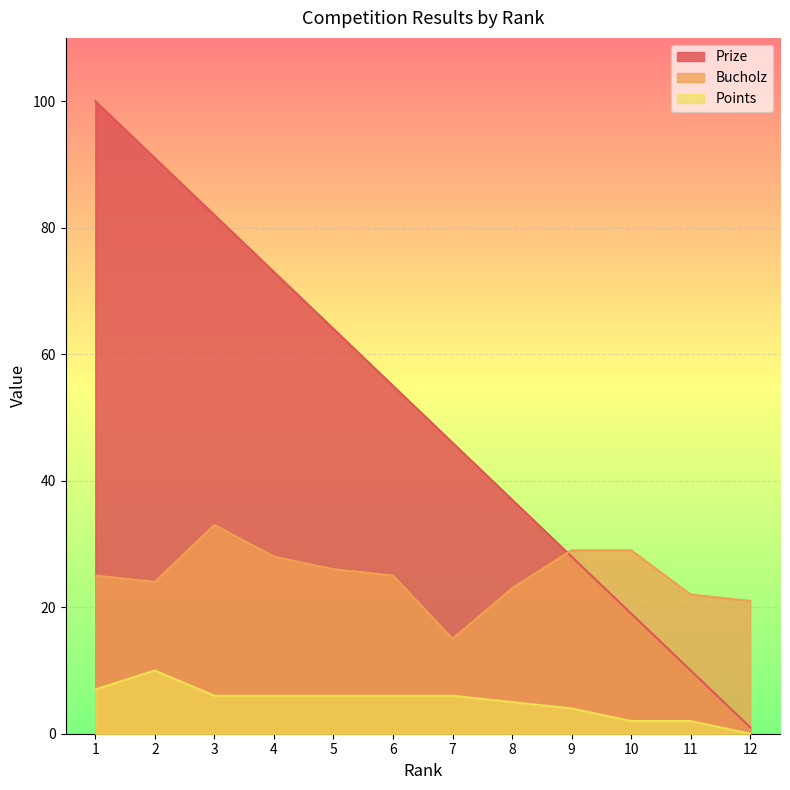

Between which two adjacent categories do Bucholz and Prize first intersect?

8 and 9